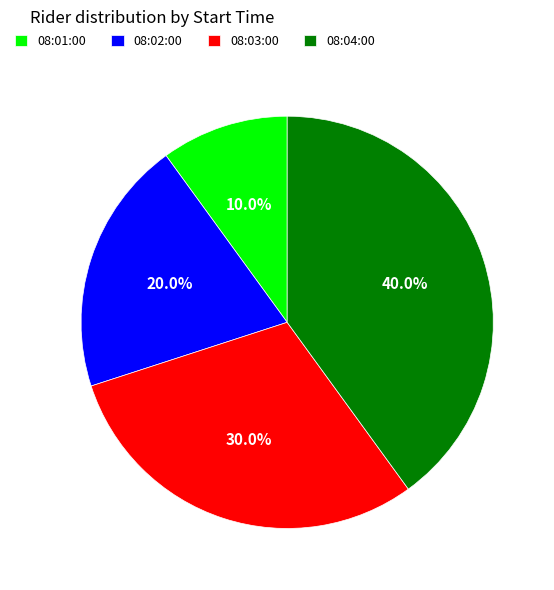

The 08:01:00 slice represents 10% of the pie. True or false?

True